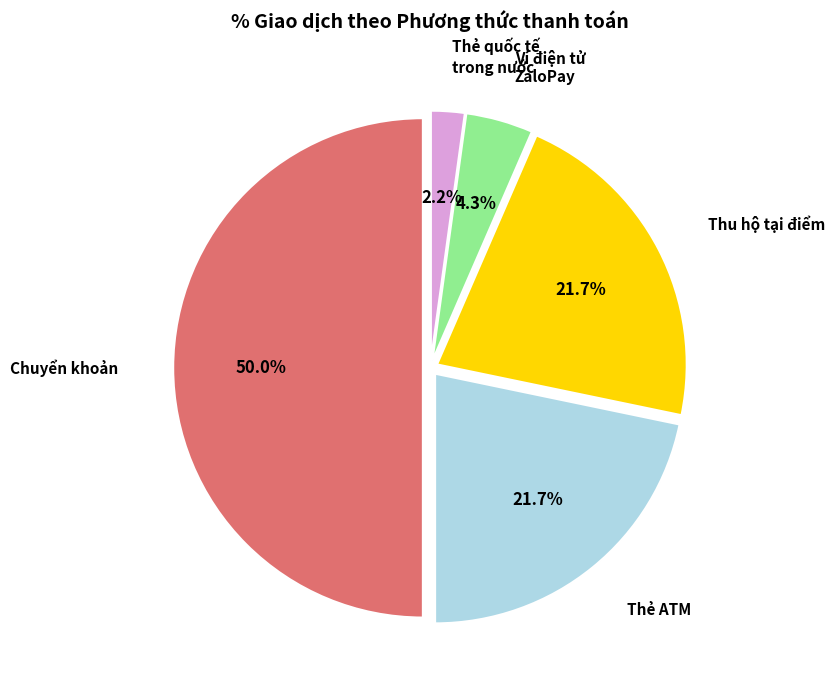

Which slice is the smallest?

Thẻ quốc tế phát hành trong nước